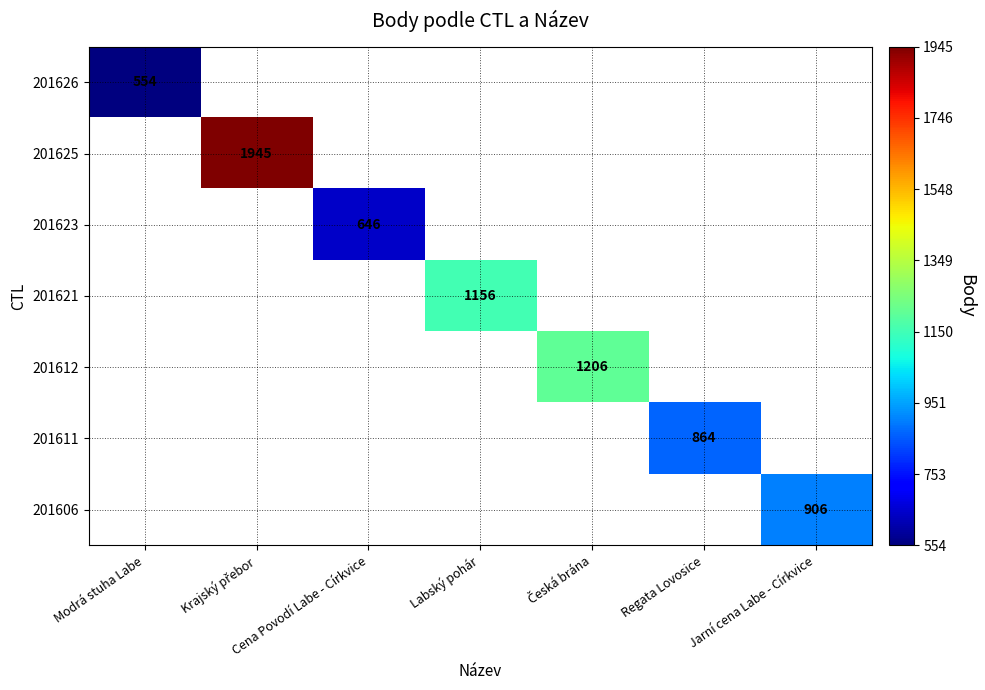

Is it true that 201612 equals 533.1 at Česká brána?

False